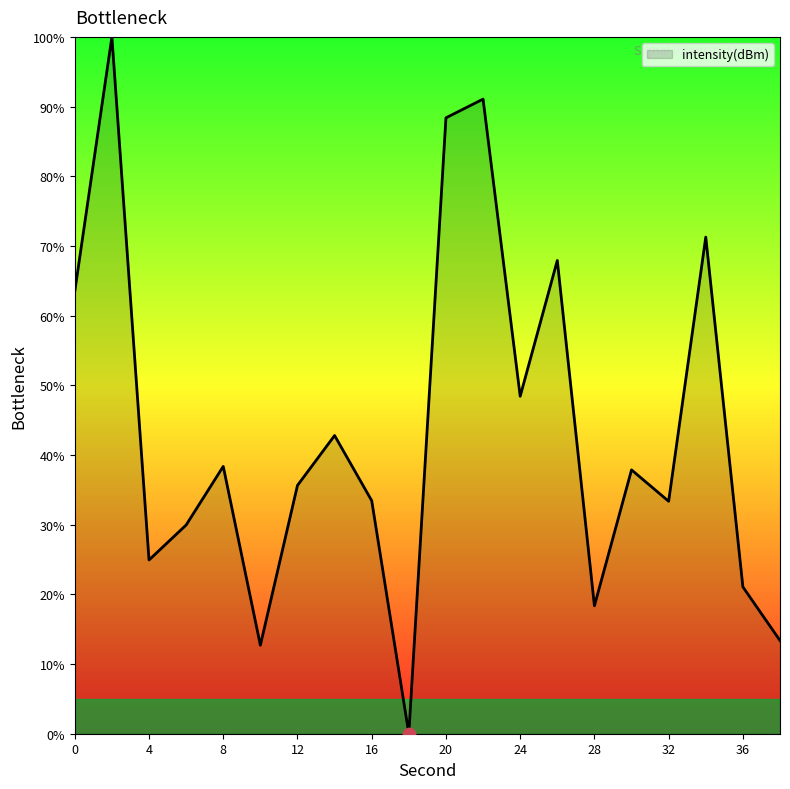

What is the maximum value shown in the chart?

100.0